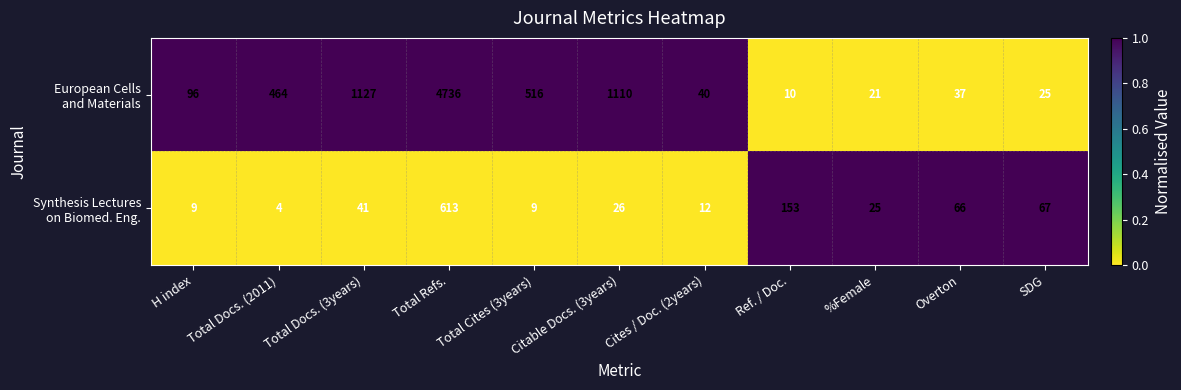

What is the total value across all series at Total Docs. (2011)?

468